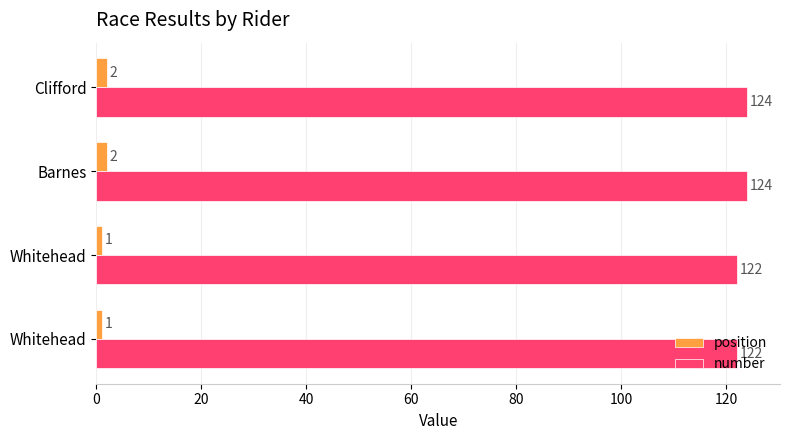

Rank the series by their maximum value, from lowest to highest.

position, number